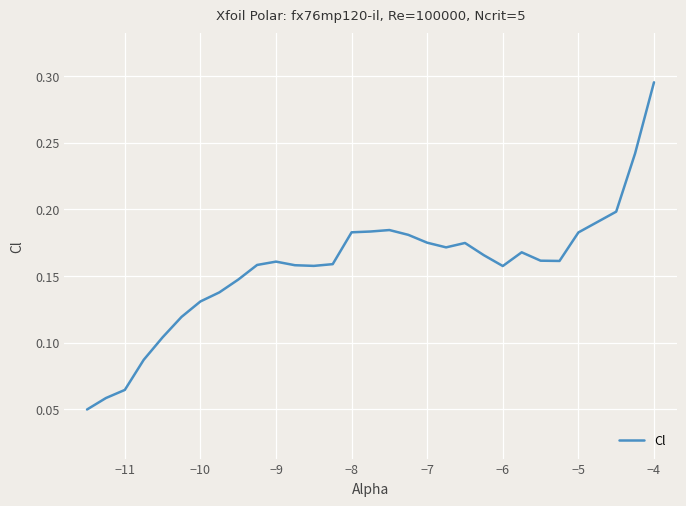

At which category does the chart reach its peak across all series?

−4